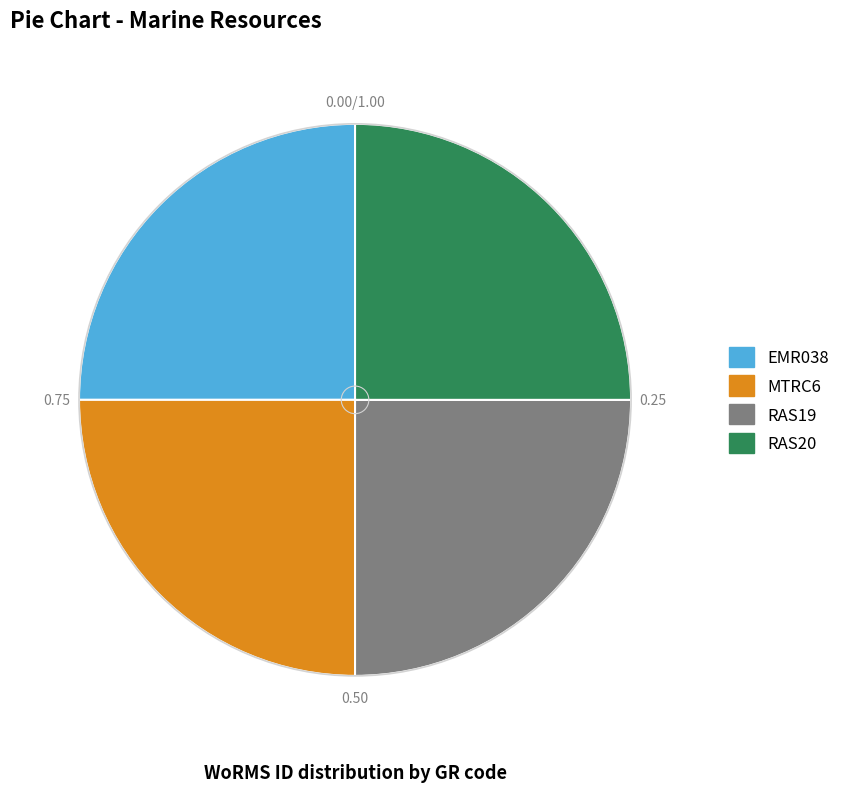

Is RAS19 the majority of the pie?

No